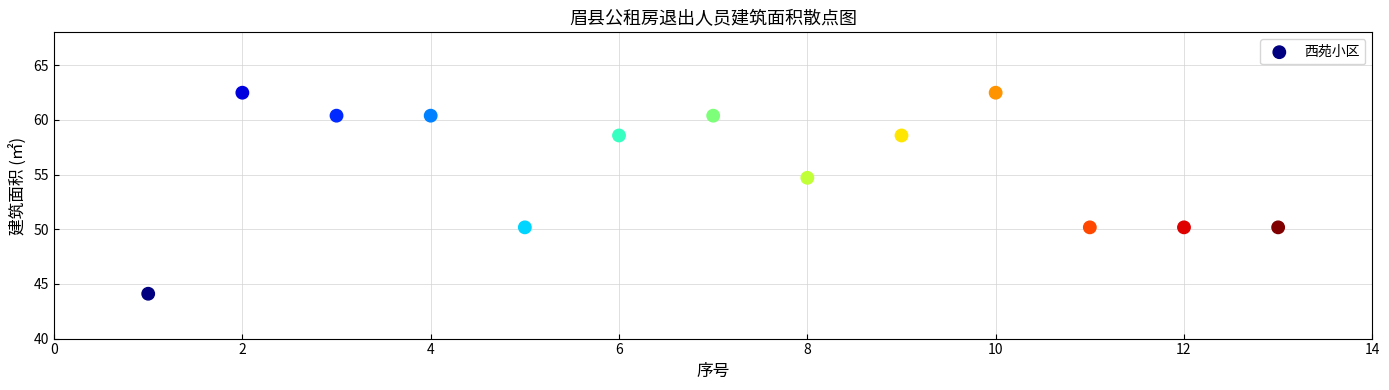

What Y value in the scatter plot is closest to 53?

54.7